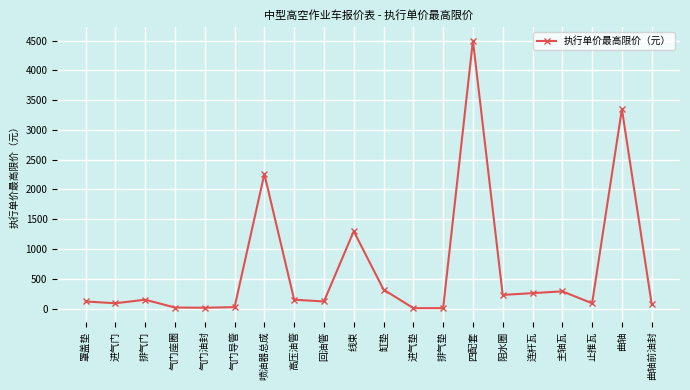

At which category does the chart reach its peak across all series?

四配套